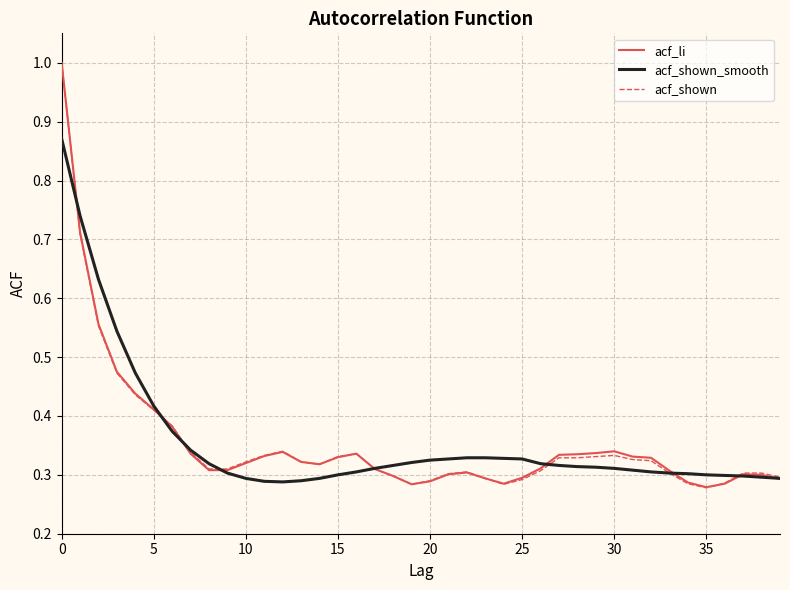

What is the greatest value displayed?

1.0